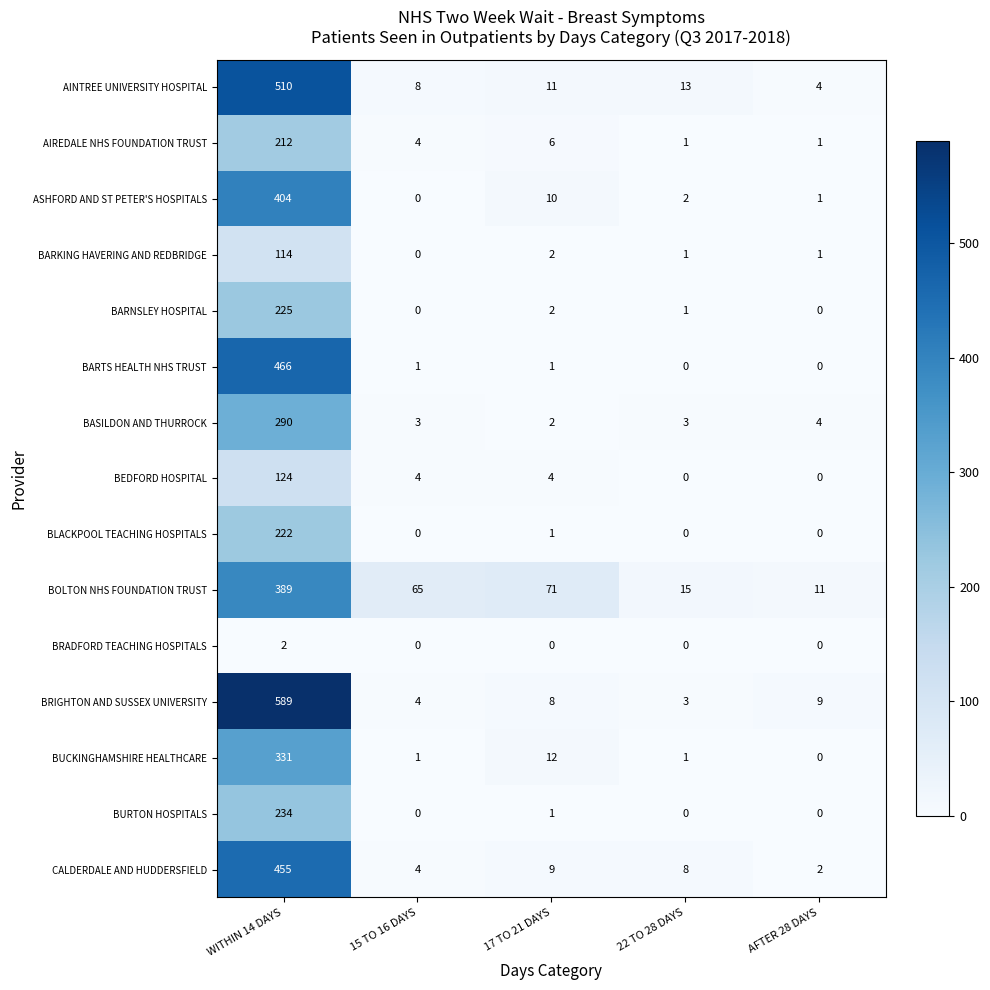

At which label is BLACKPOOL TEACHING HOSPITALS closest to 111?

17 TO 21 DAYS